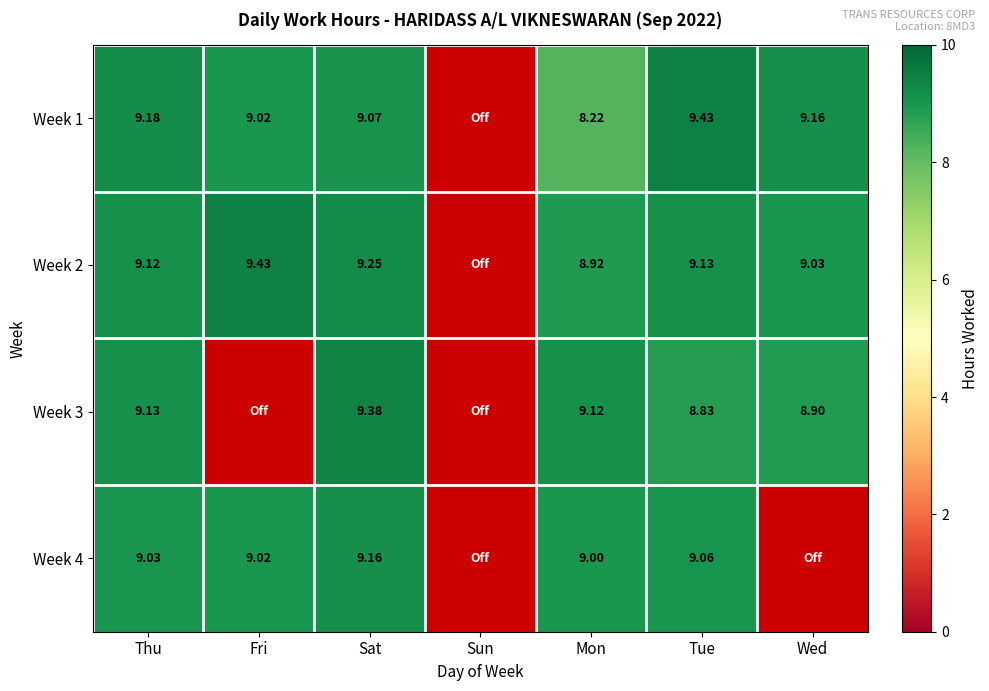

True or false: Week 1 has a value of 9.0 at Fri.

True